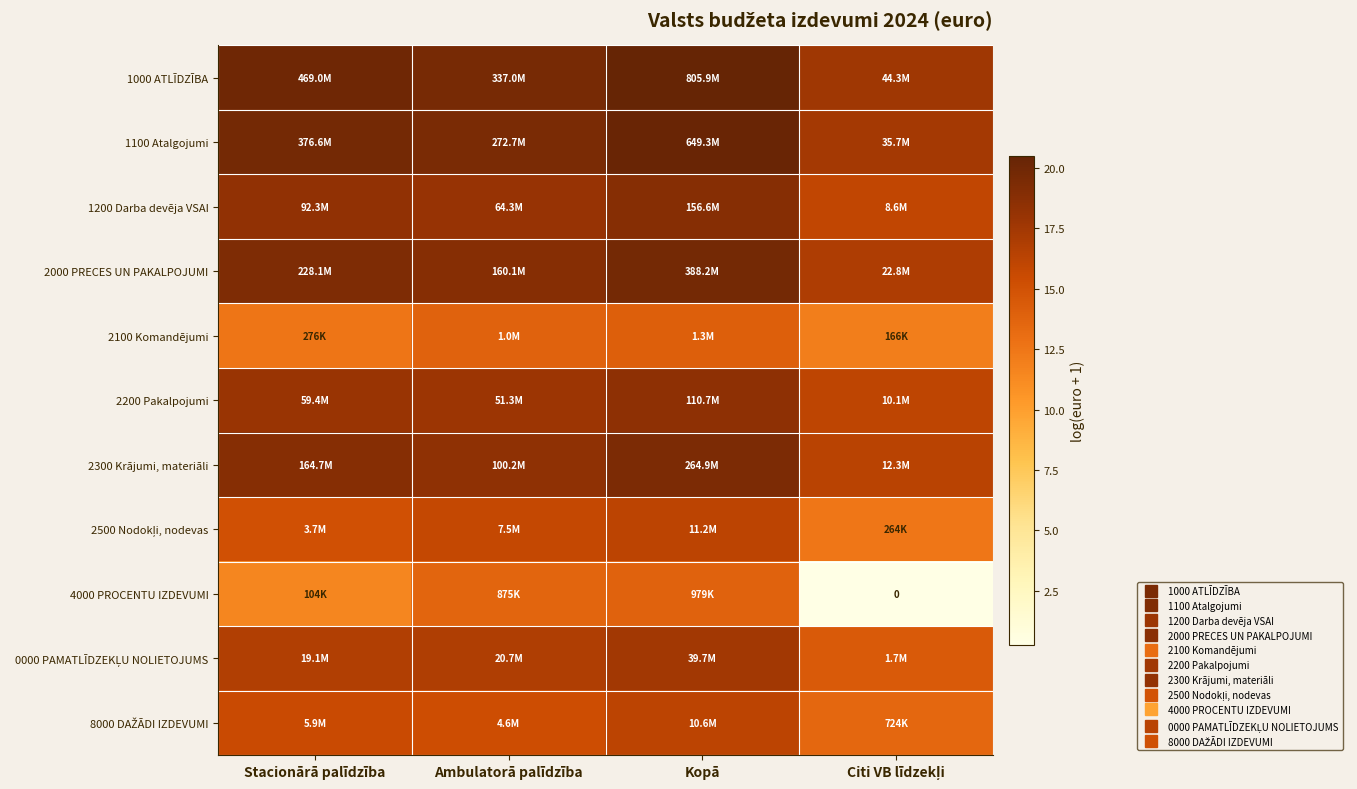

The 2100 Komandējumi series shows 3.2 at Citi VB līdzekļi. True or false?

False